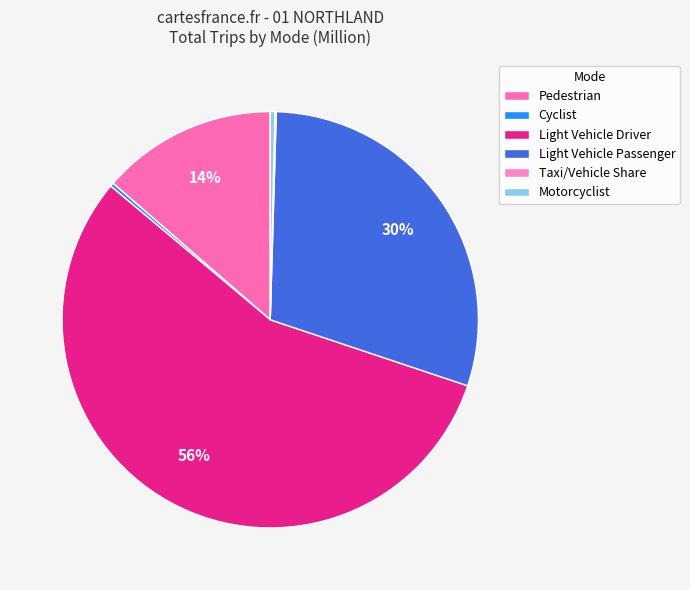

To the nearest percent, what is the difference between the largest and smallest slice percentages?

56%